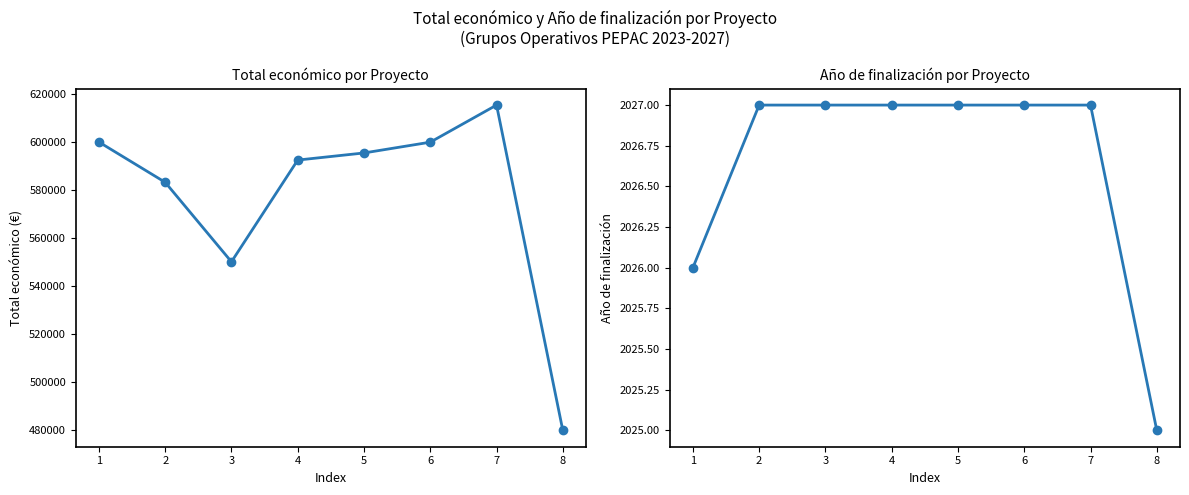

What is the difference between the Total económico values at 4 and 1?

7517